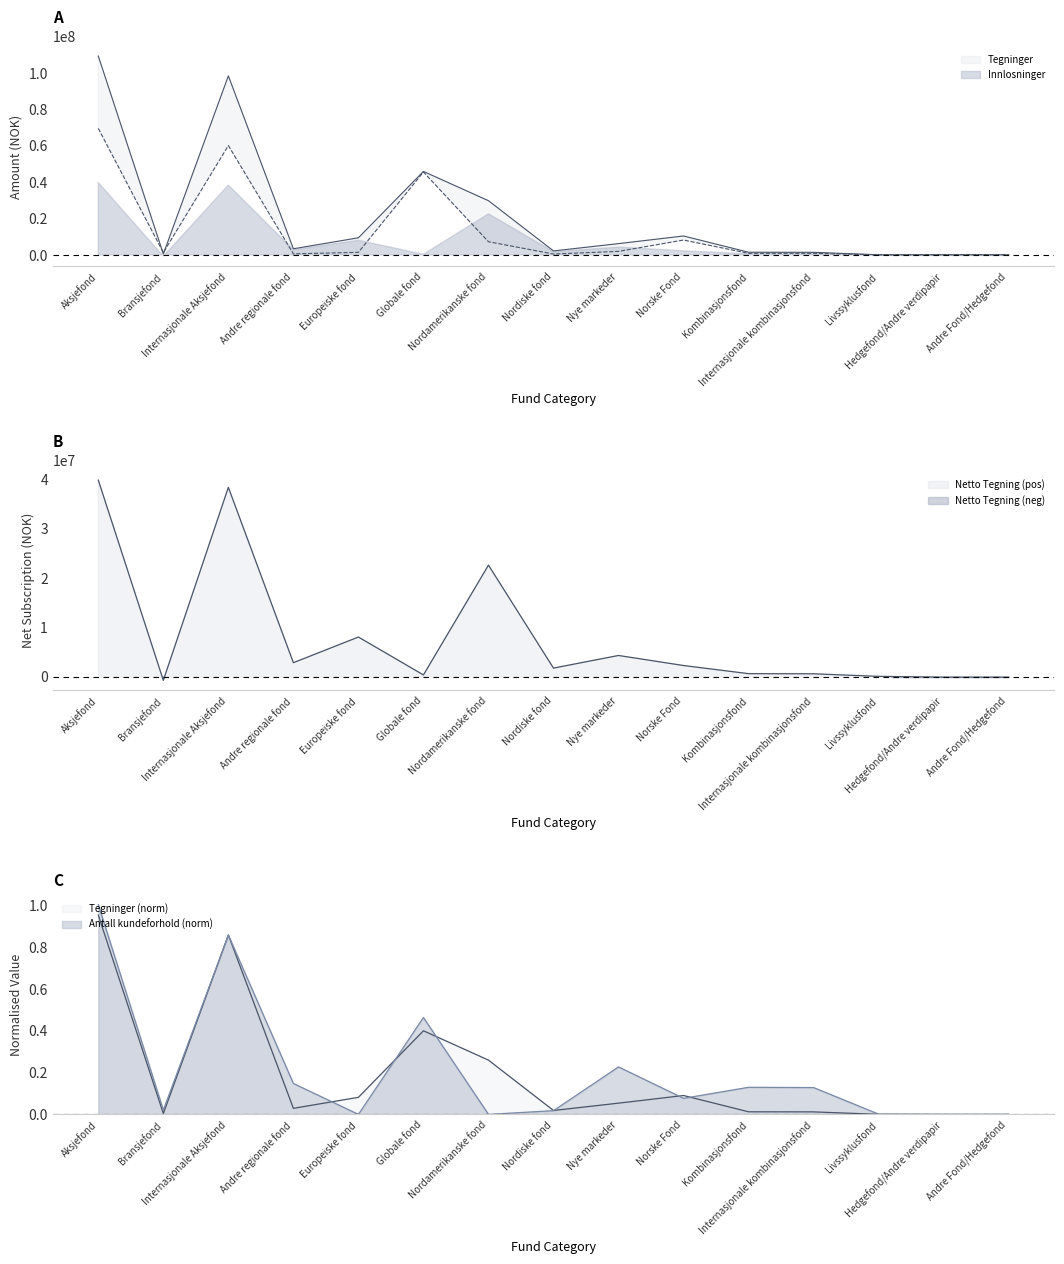

True or false: Innlosninger and Netto Tegning cross at least once.

True